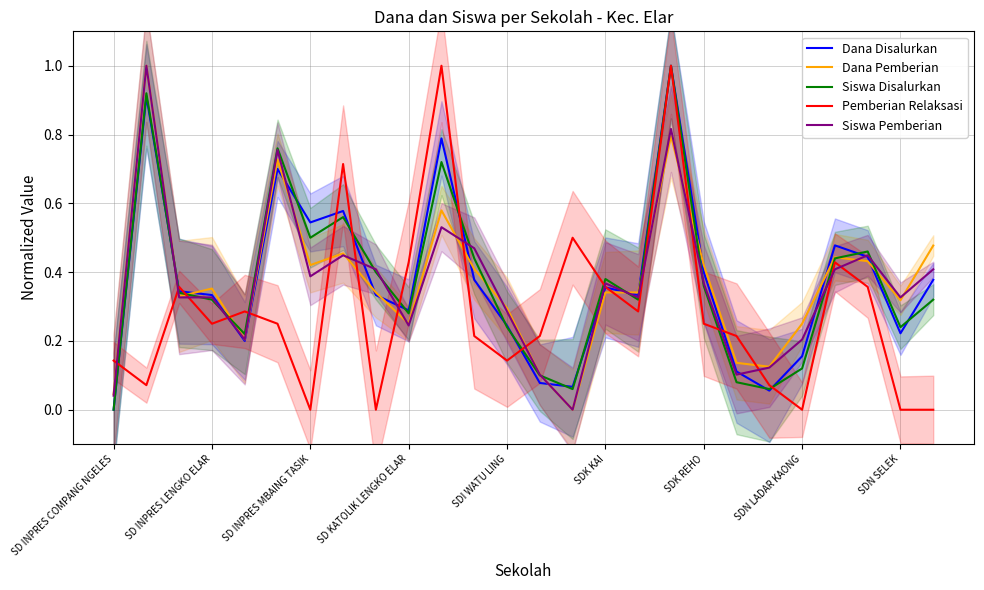

Does the chart display data point markers on the line(s)?

No